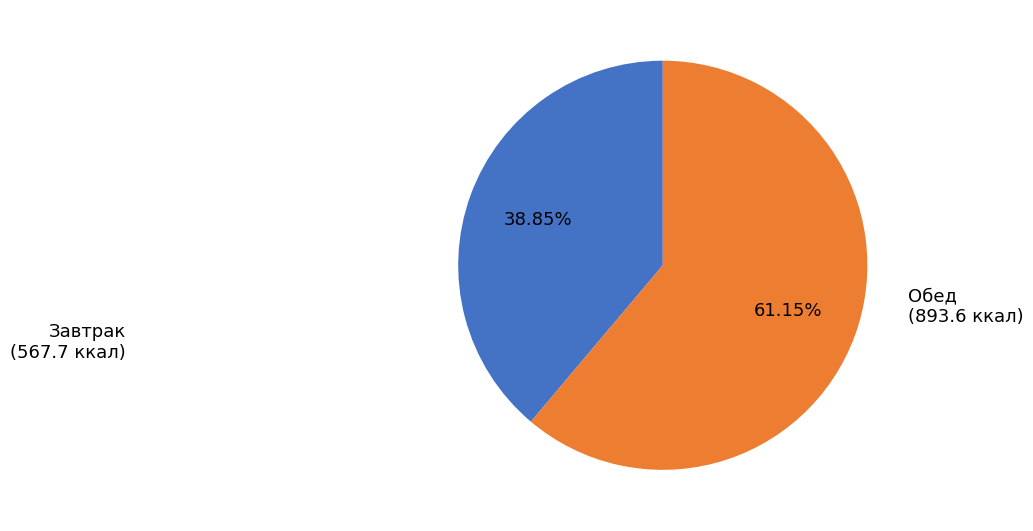

Which slice is the smallest?

Завтрак (567.7 ккал)